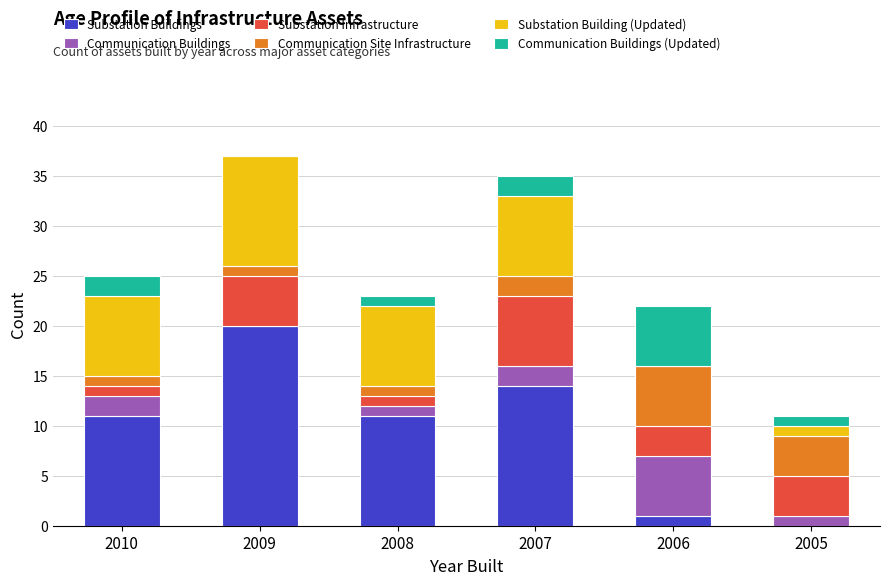

Are the bars grouped side by side (vs. stacked)?

No